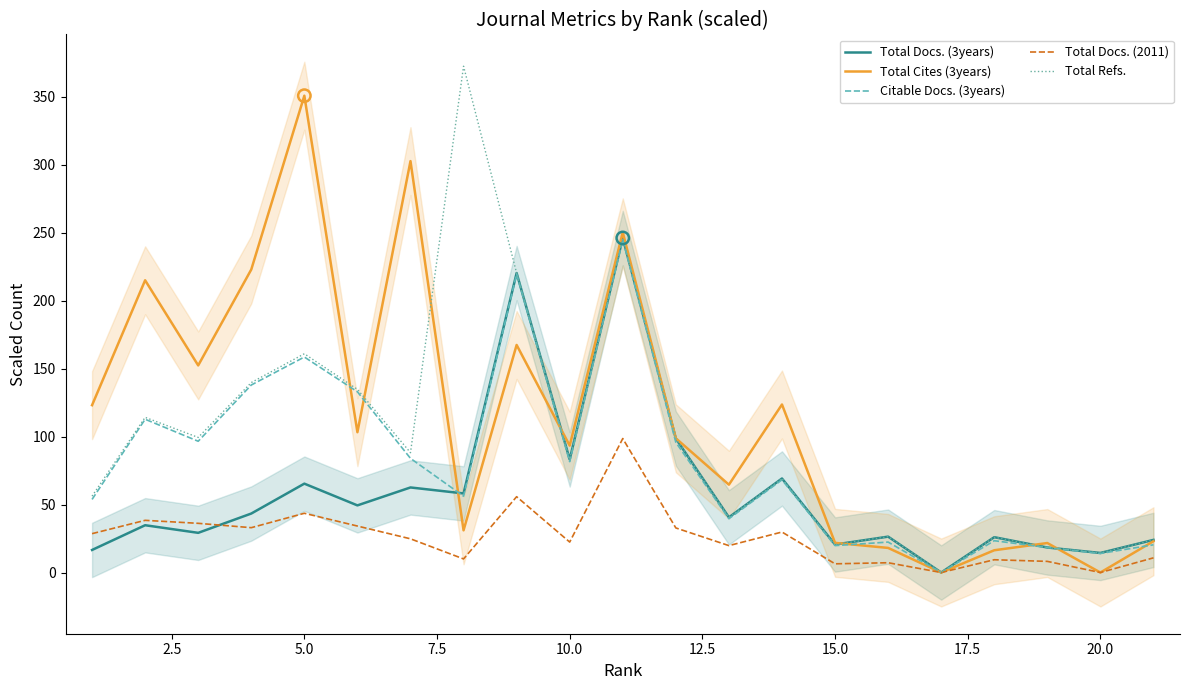

Which series has the largest Y range (max minus min)?

Total Refs.